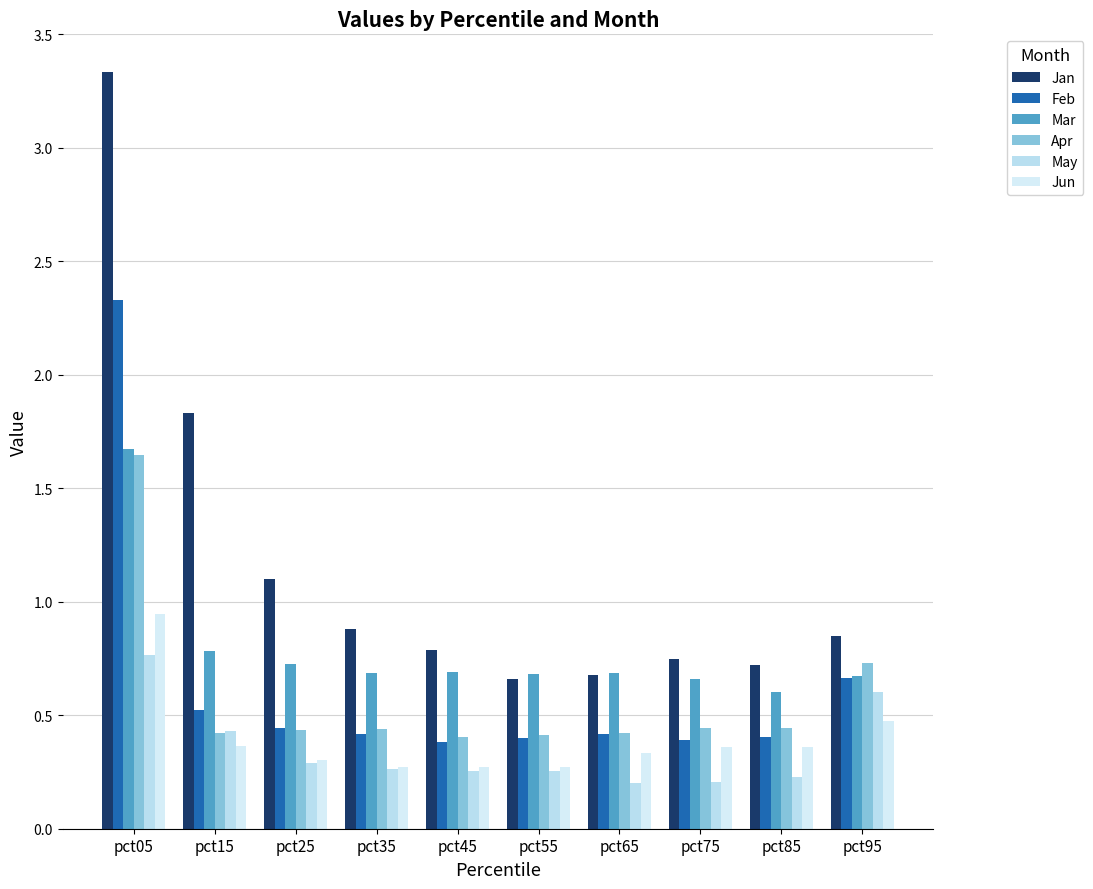

At which category is the sum across all series the highest?

pct05